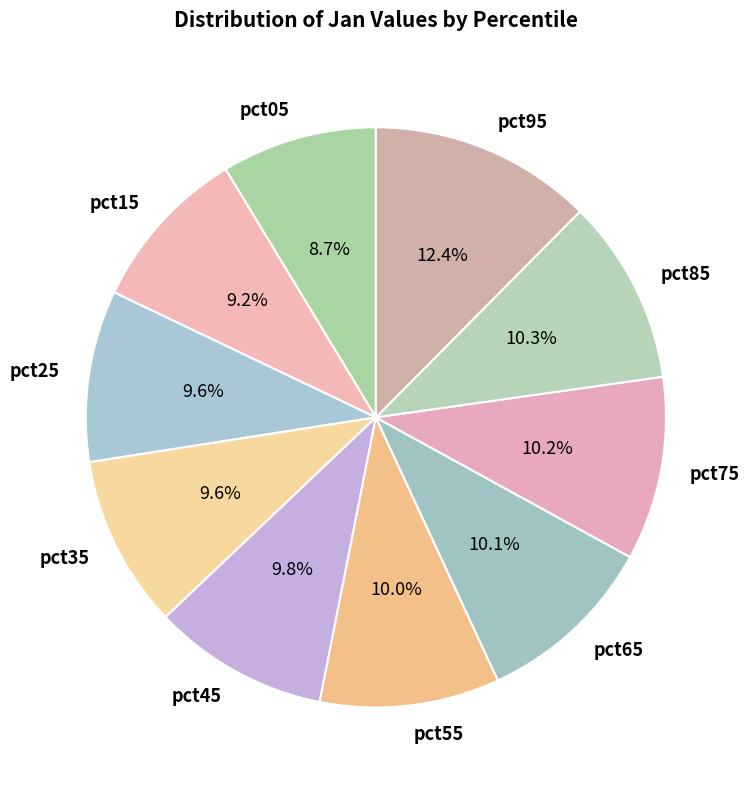

To the nearest percent, what is the difference between the pct05 and pct55 slice percentages?

1%